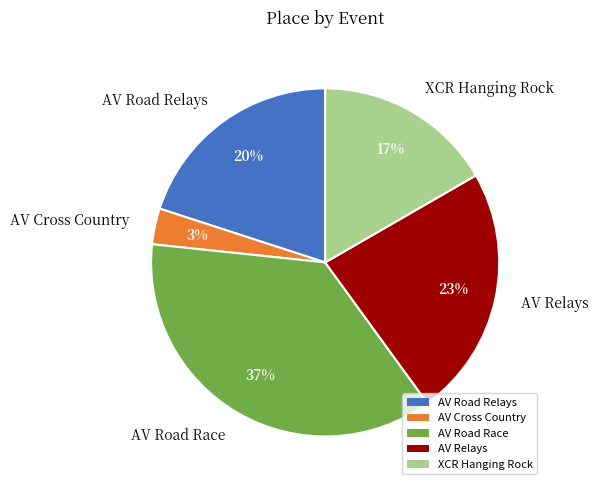

Does AV Road Race account for over 50% of the chart?

No